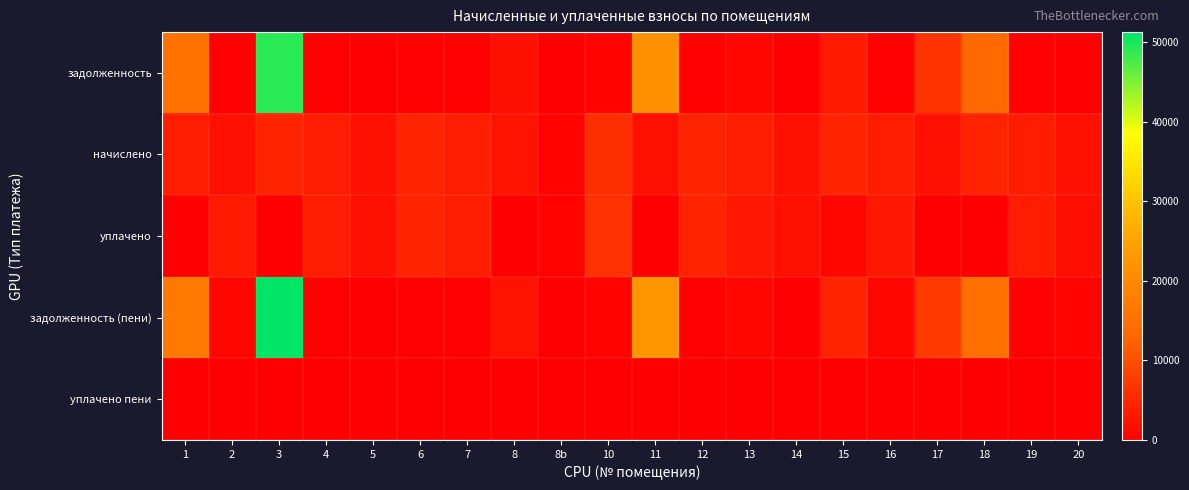

At which category is the sum across all series the highest?

3